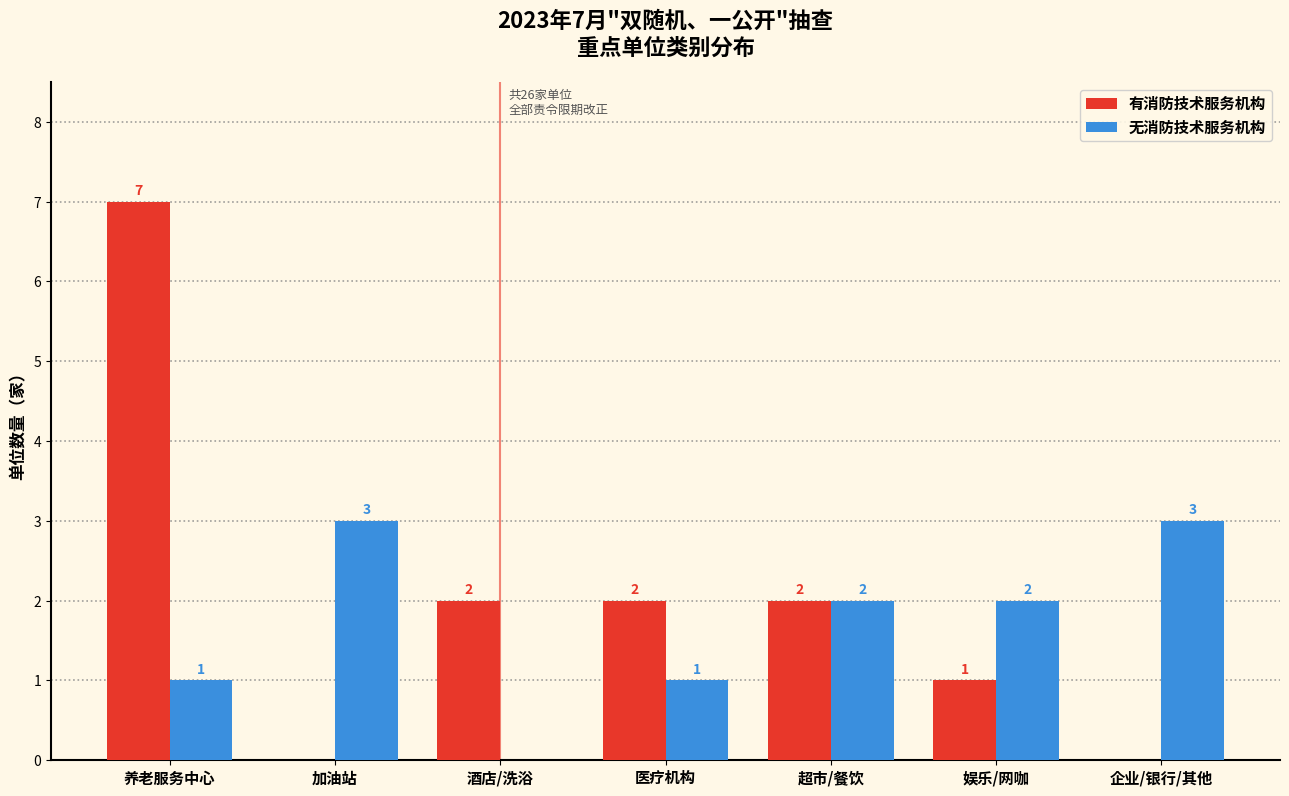

Reading right to left, what are all the values shown in this chart?

有消防技术服务机构: 企业/银行/其他=0	娱乐/网咖=1	超市/餐饮=2	医疗机构=2	酒店/洗浴=2	加油站=0	养老服务中心=7
无消防技术服务机构: 企业/银行/其他=3	娱乐/网咖=2	超市/餐饮=2	医疗机构=1	酒店/洗浴=0	加油站=3	养老服务中心=1